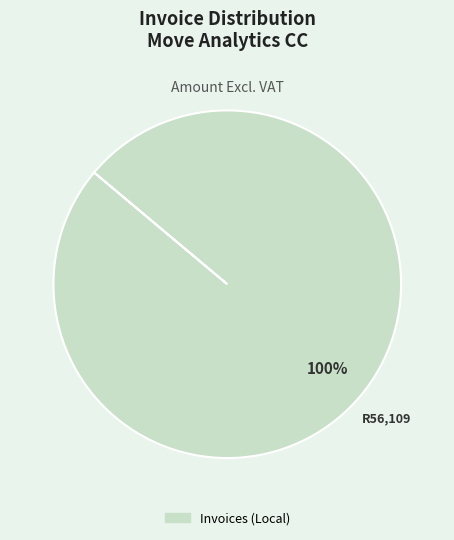

Count the number of slices in the pie.

1